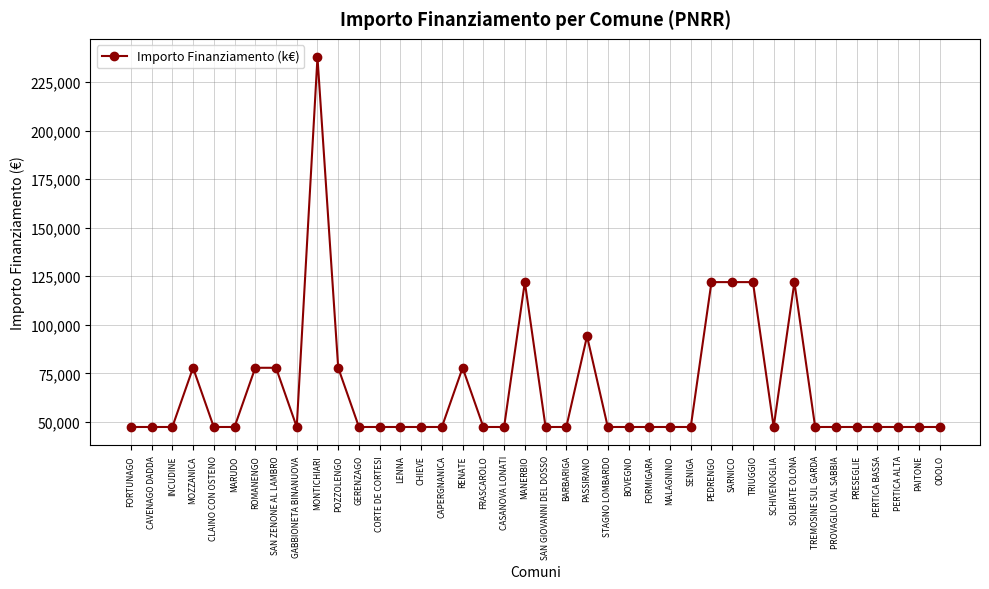

Does the chart have visible grid lines?

Yes